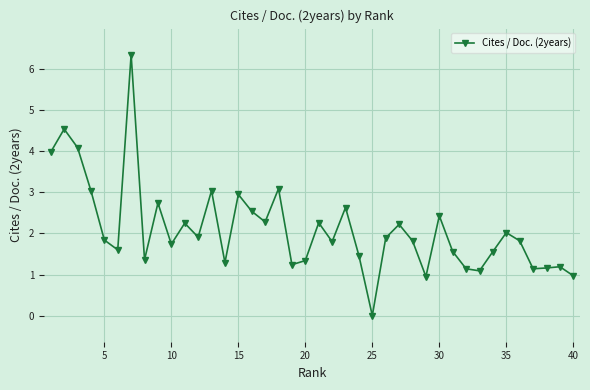

How many positive values are there?

39